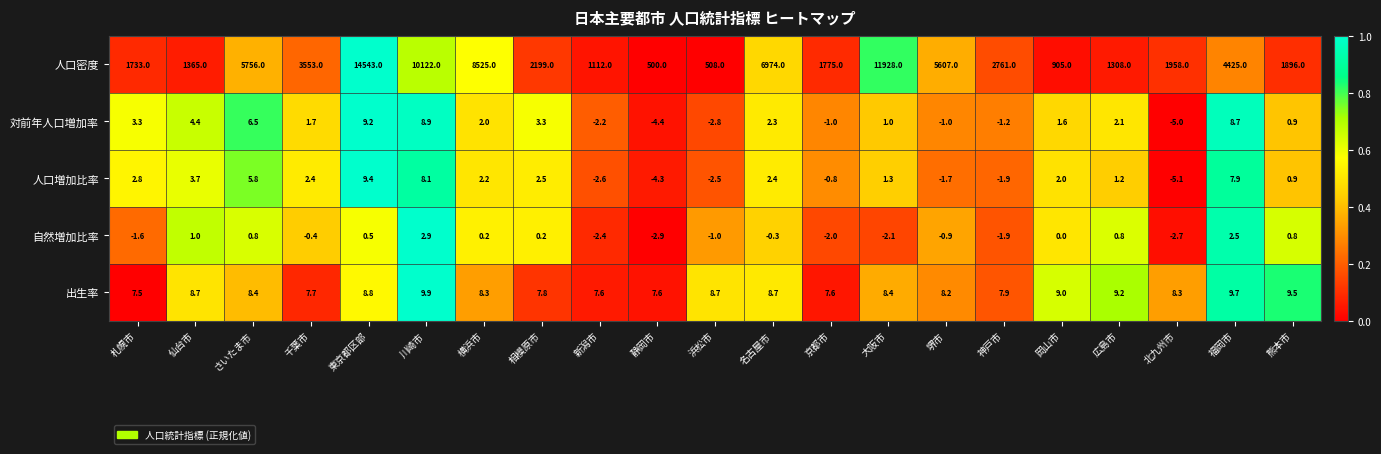

Which series has the largest range (max minus min)?

人口密度